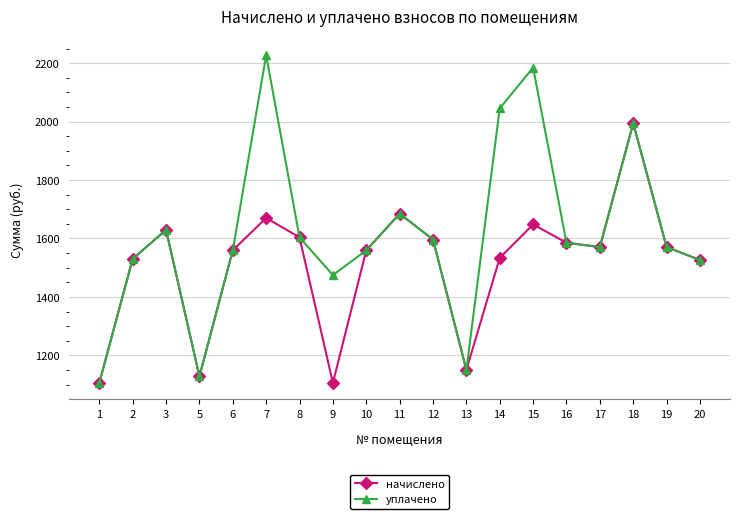

What is the minimum value for начислено?

1106.1